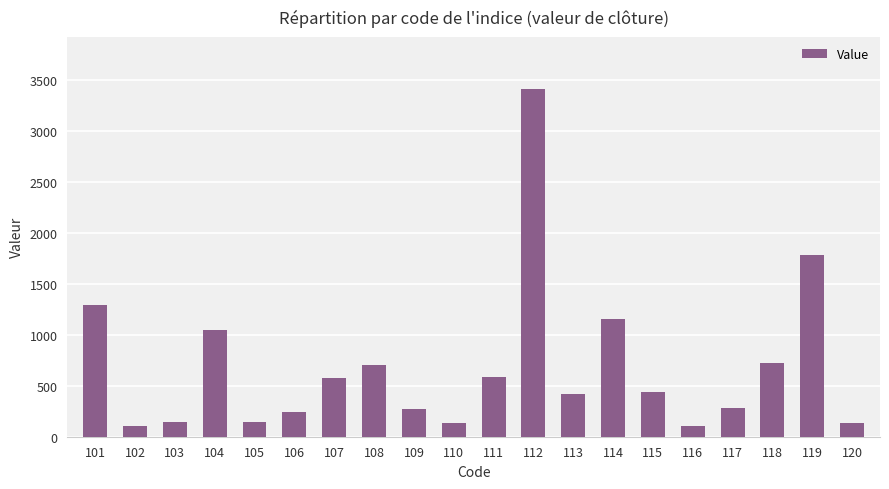

What is the maximum value shown in the chart?

3411